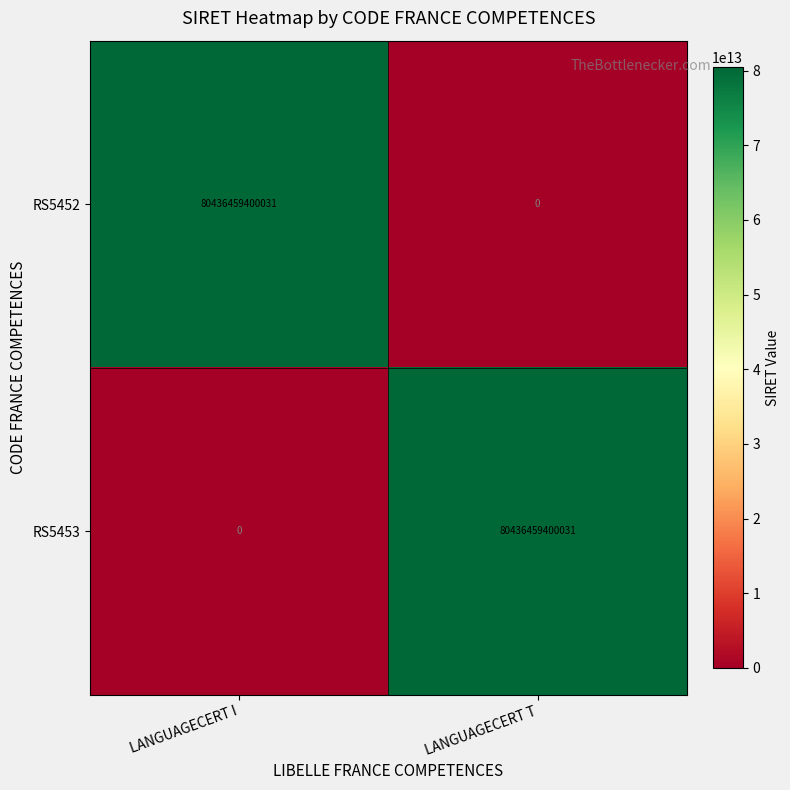

Rank the categories by RS5452 value from highest to lowest.

LANGUAGECERT I, LANGUAGECERT T